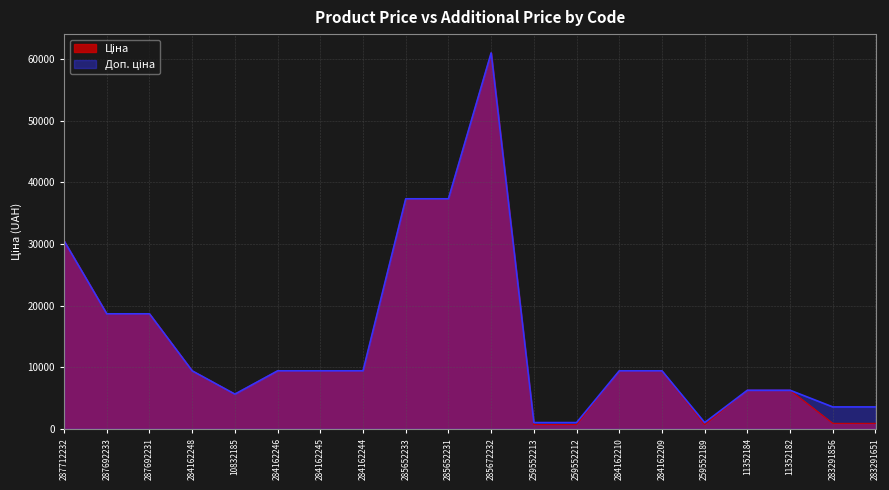

Is it true that Ціна equals 30512.3 at 287712232?

True